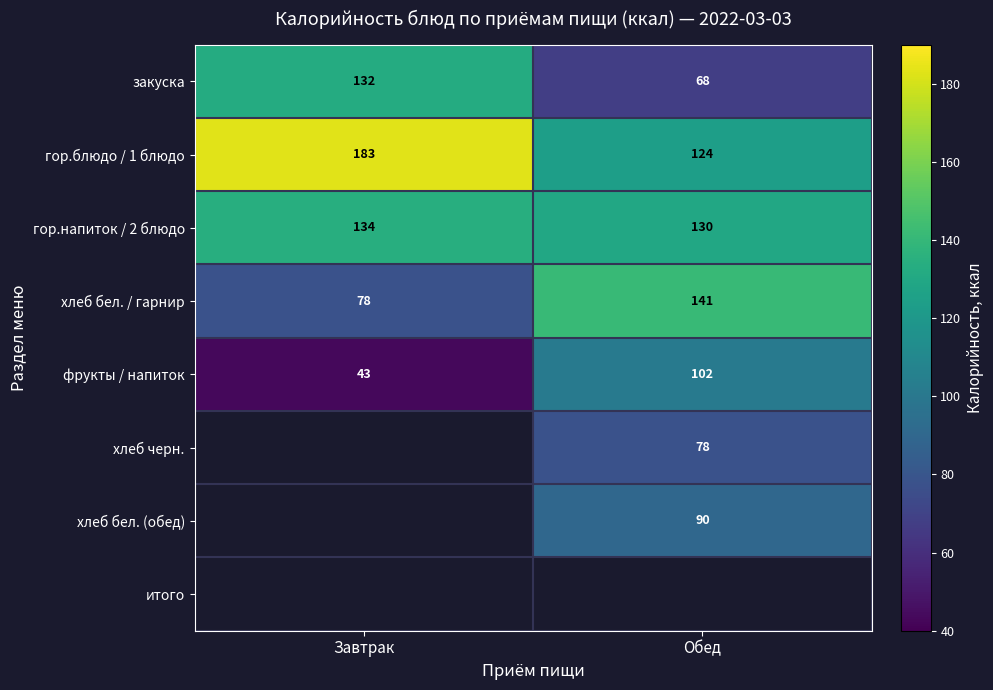

True or false: хлеб бел. / гарнир has a value of 124.6 at Завтрак.

False